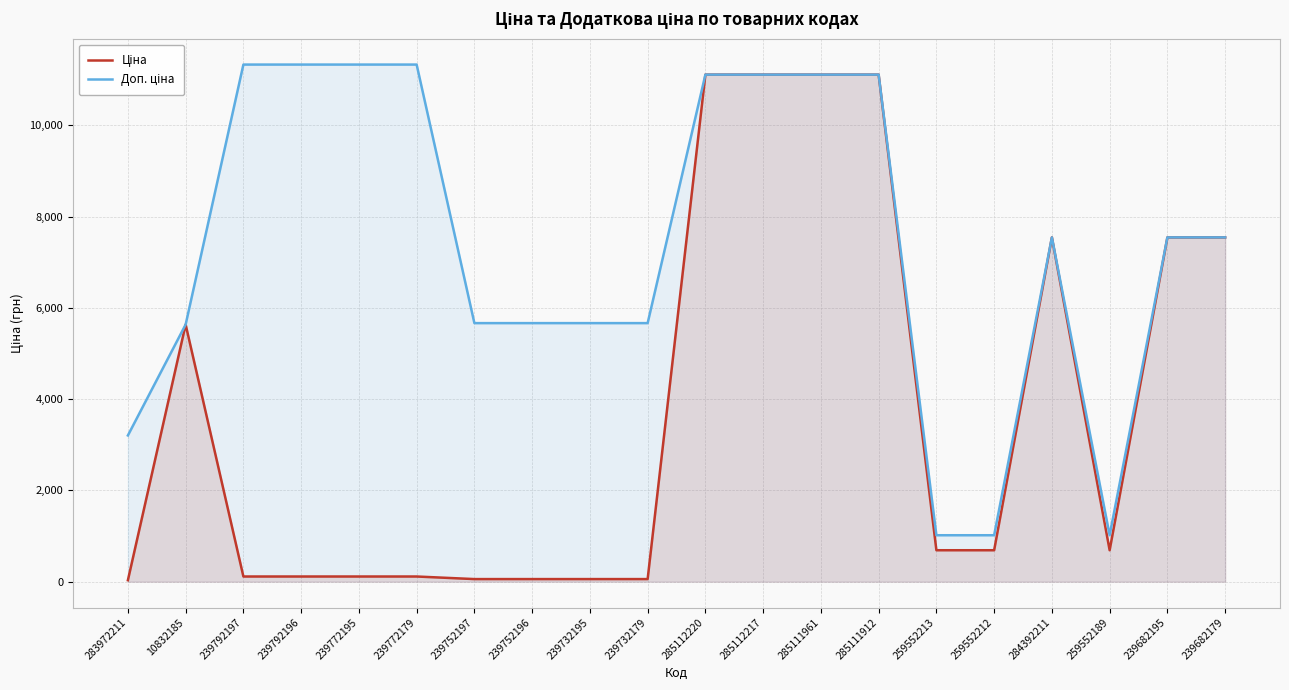

Reading left to right, what are all the values shown in this chart?

Ціна: 32.0	5636.0	113.3	113.3	113.3	113.3	56.7	56.7	56.7	56.7	11113.6	11113.6	11113.6	11113.6	689.1	689.1	7545.9	689.1	7545.9	7545.9
Доп. ціна: 3205.0	5636.0	11334.0	11334.0	11334.0	11334.0	5667.0	5667.0	5667.0	5667.0	11113.6	11113.6	11113.6	11113.6	1017.8	1017.8	7545.9	1017.8	7545.9	7545.9